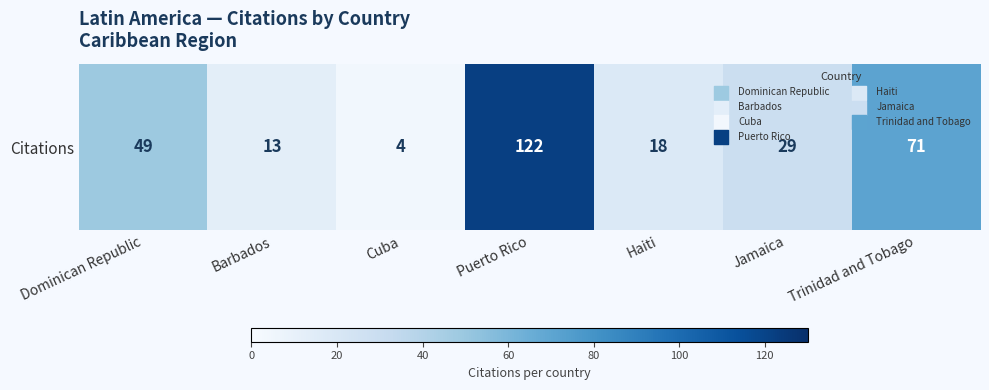

What is the change in value from Dominican Republic to Haiti?

-31